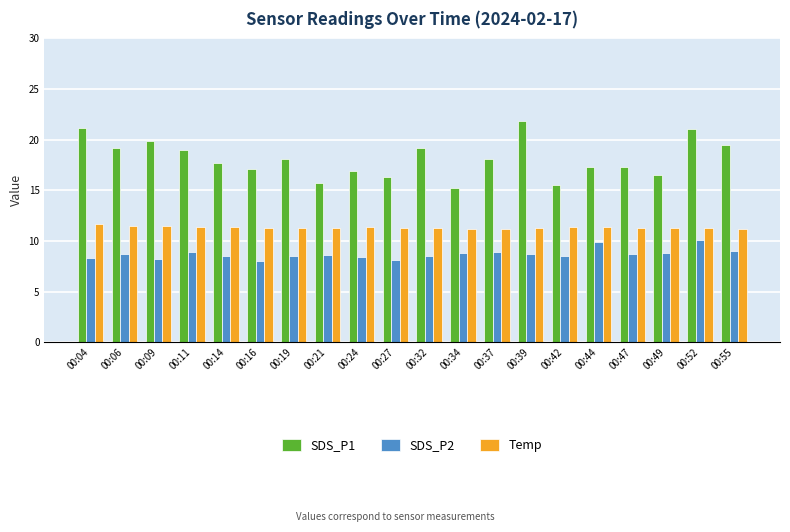

How many data points does each series have?

20